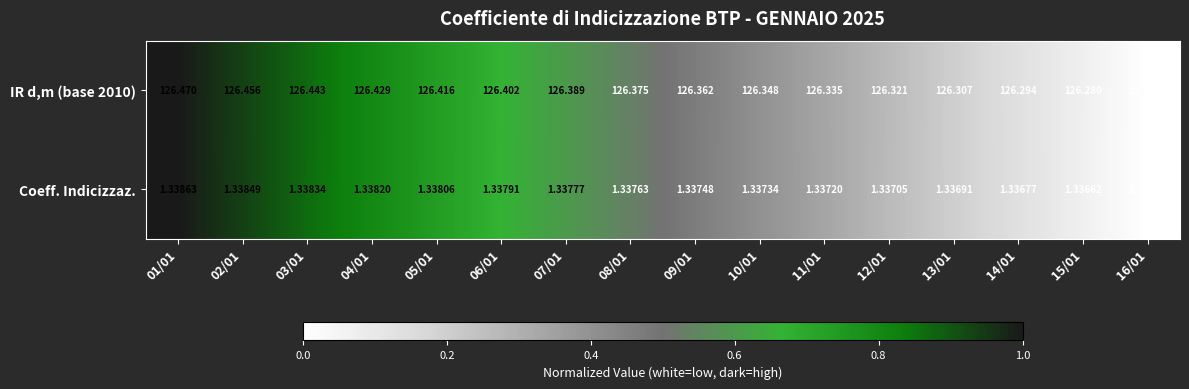

Count the number of categories in the chart.

16